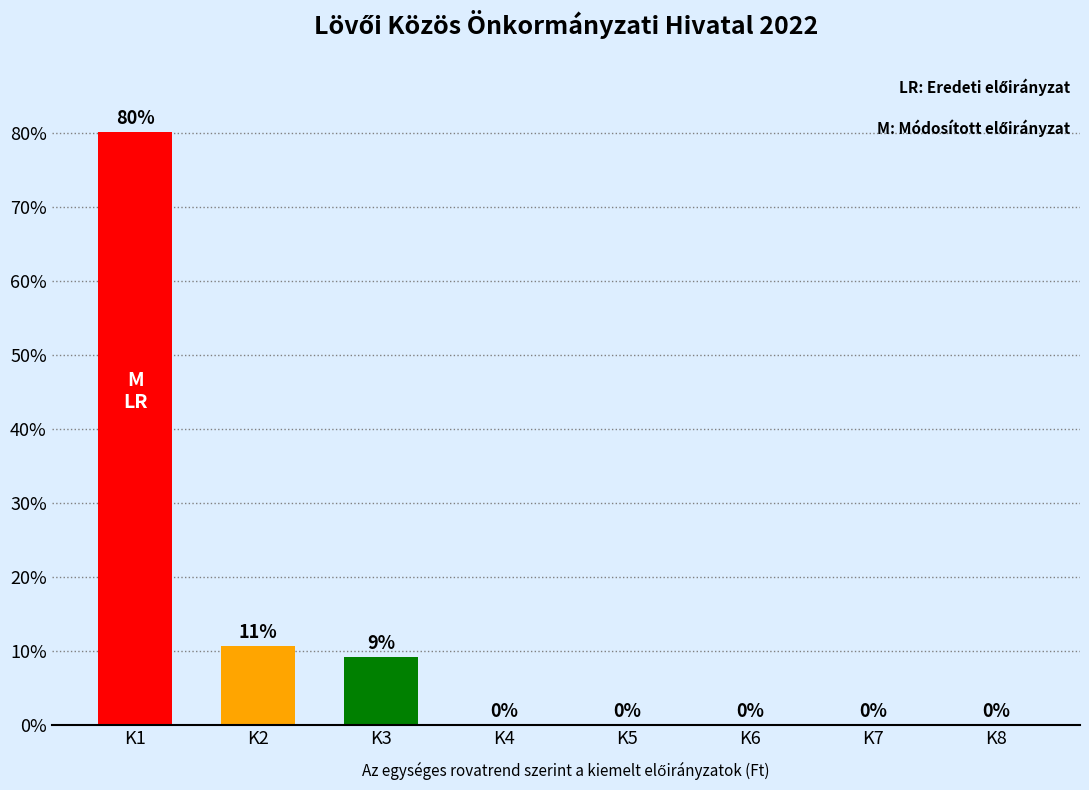

Which has a higher value, K1 or K6?

K1